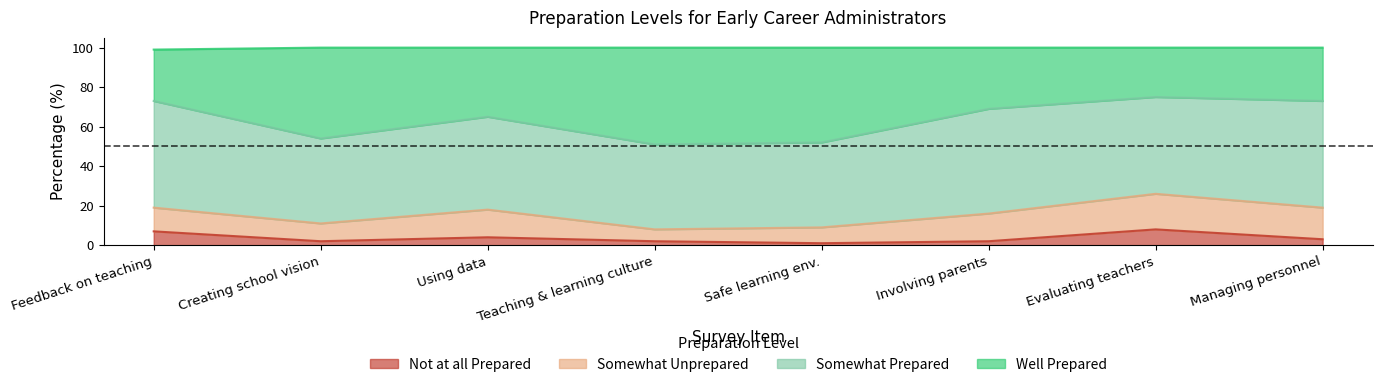

What is the highest value of the Not at all Prepared series?

8